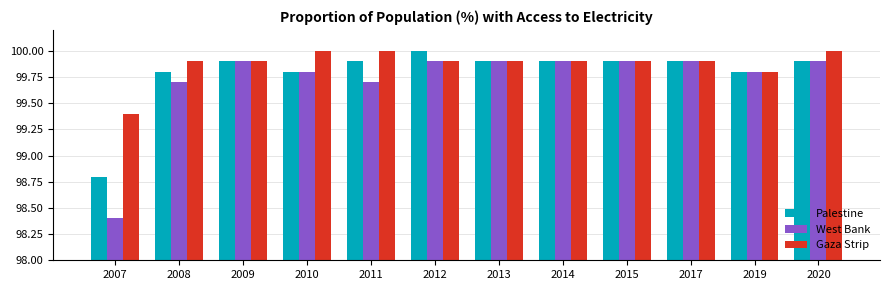

Which series changed the most between 2007 and 2013?

West Bank